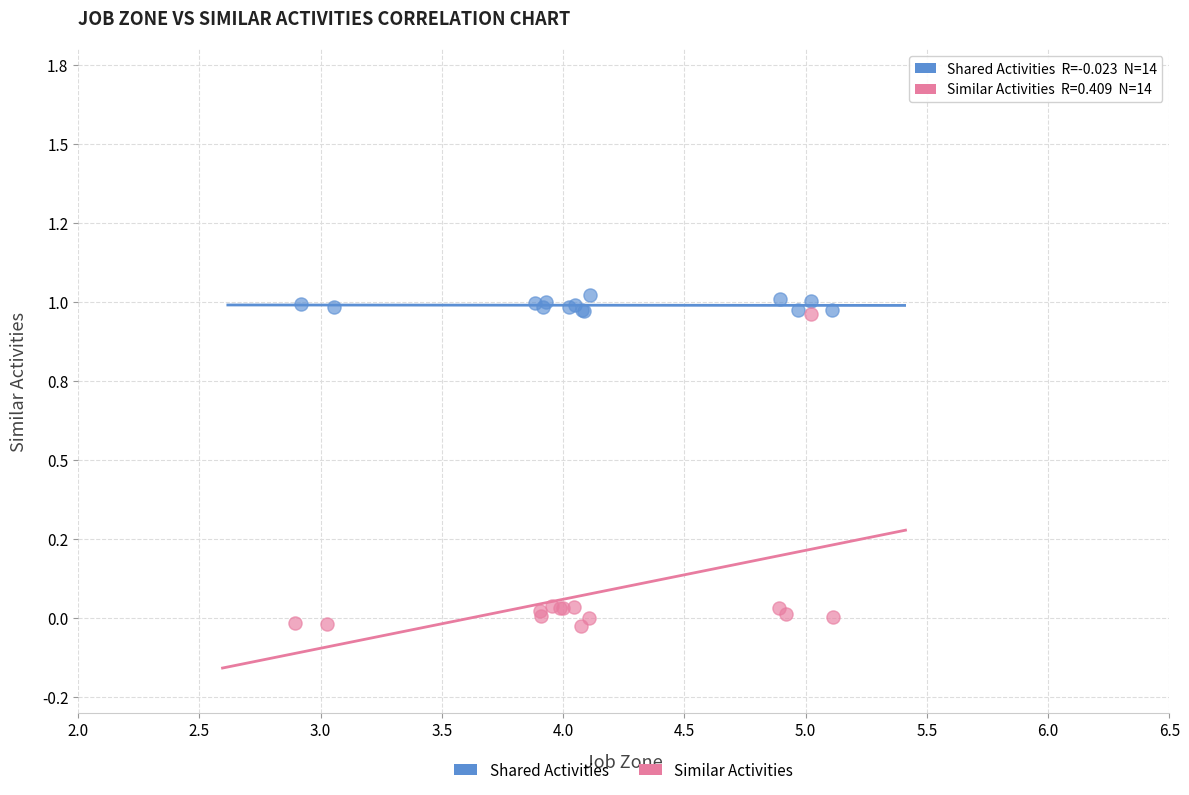

Which series reaches the maximum Y coordinate?

Shared Activities